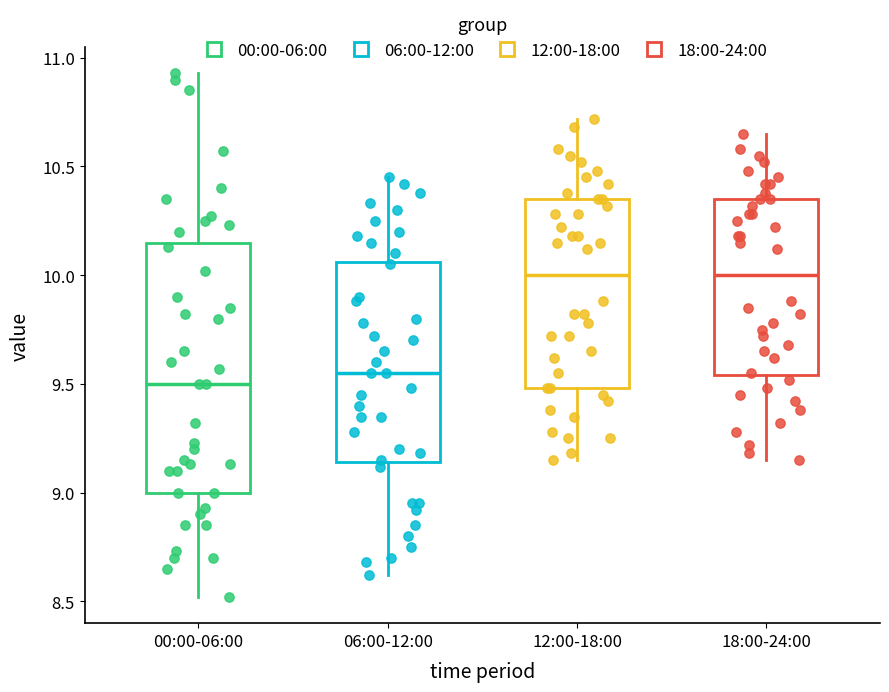

Which box is the tallest, from its lower edge to its upper edge?

00:00-06:00